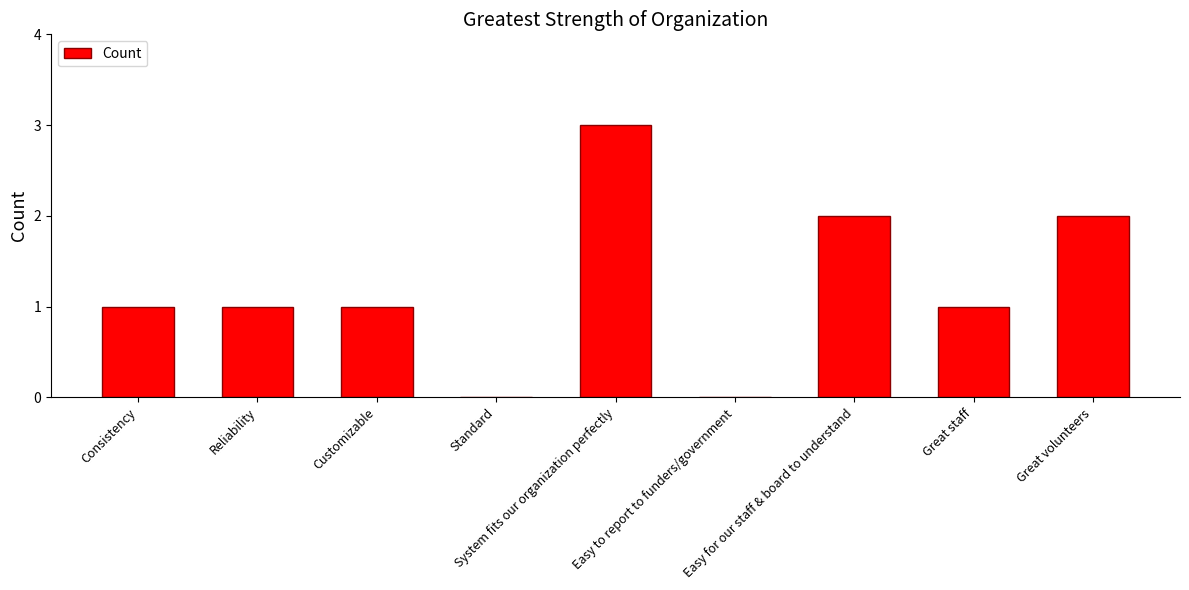

Are the bars grouped side by side (vs. stacked)?

No